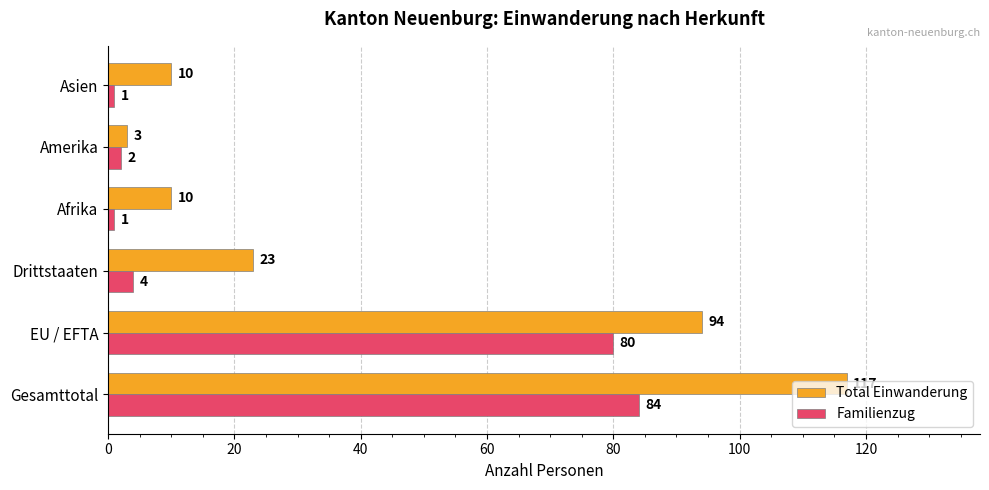

Which series has the largest range (max minus min)?

Total Einwanderung